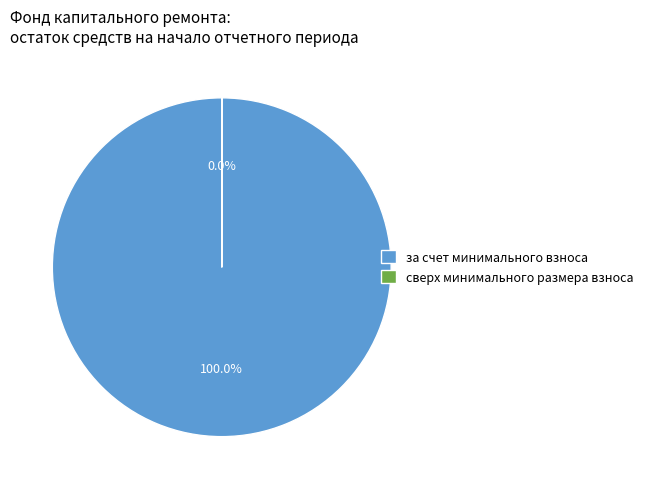

Which slice is the largest?

за счет минимального взноса